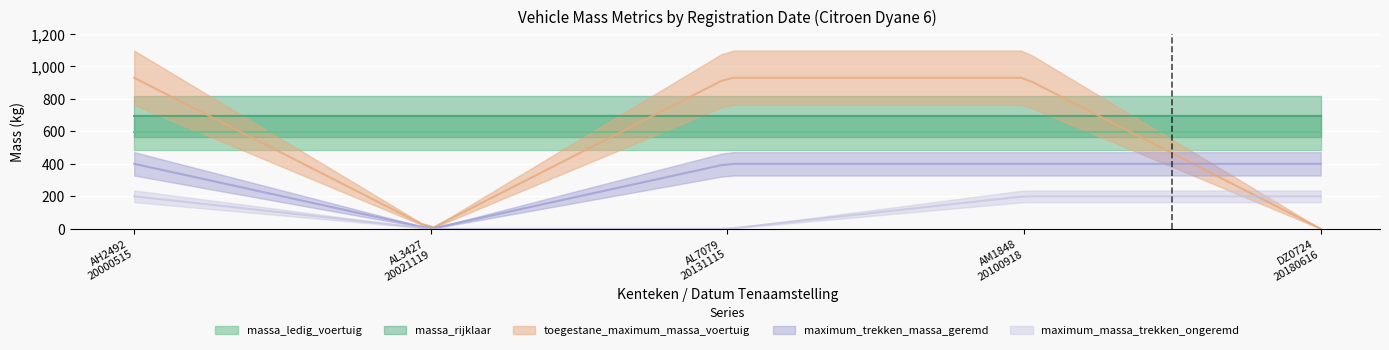

True or false: maximum_trekken_massa_geremd and massa_ledig_voertuig intersect in this chart.

False